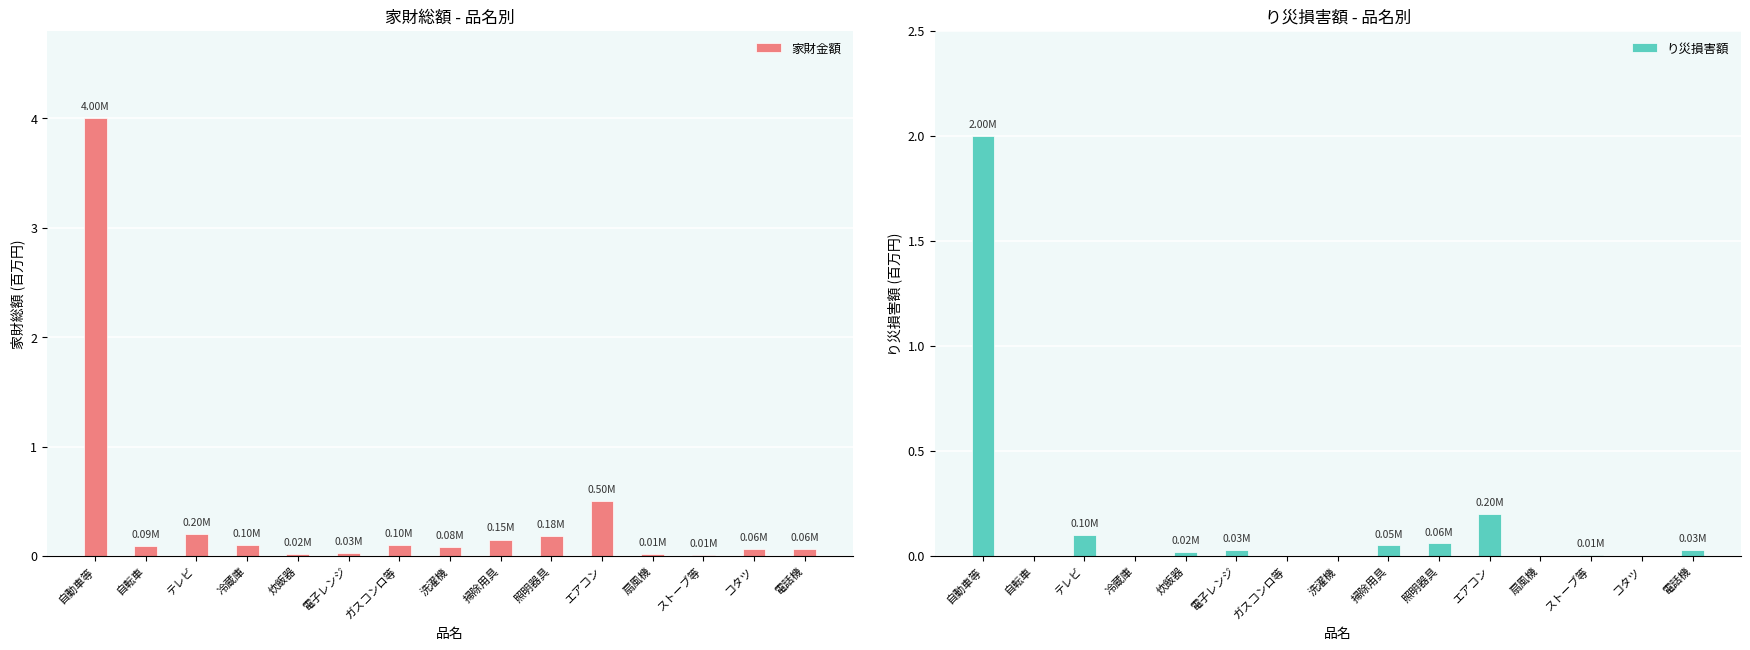

The 家財金額 series shows 0.0 at 自転車. True or false?

False